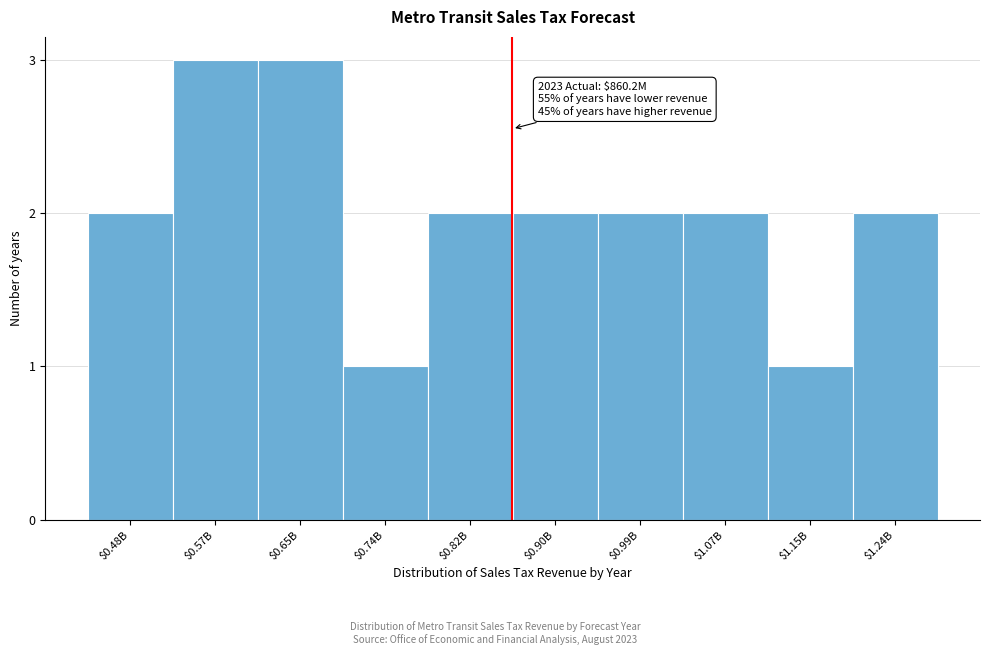

Reading left to right, list all the values displayed in this chart.

2	3	3	1	2	2	2	2	1	2